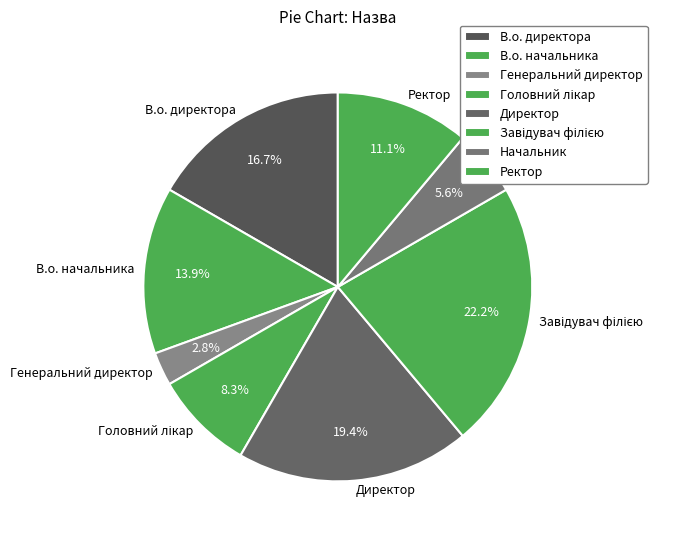

Do Директор and В.о. начальника together represent more than half of the pie?

No